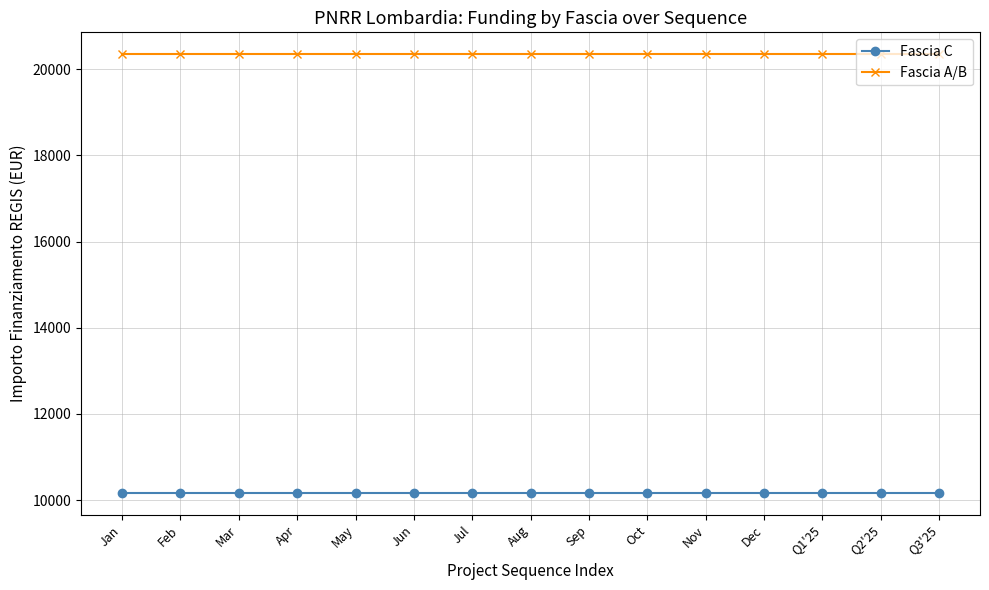

Reading left to right, transcribe all the data shown in this chart.

Fascia C: 10172	10172	10172	10172	10172	10172	10172	10172	10172	10172	10172	10172	10172	10172	10172
Fascia A/B: 20344	20344	20344	20344	20344	20344	20344	20344	20344	20344	20344	20344	20344	20344	20344